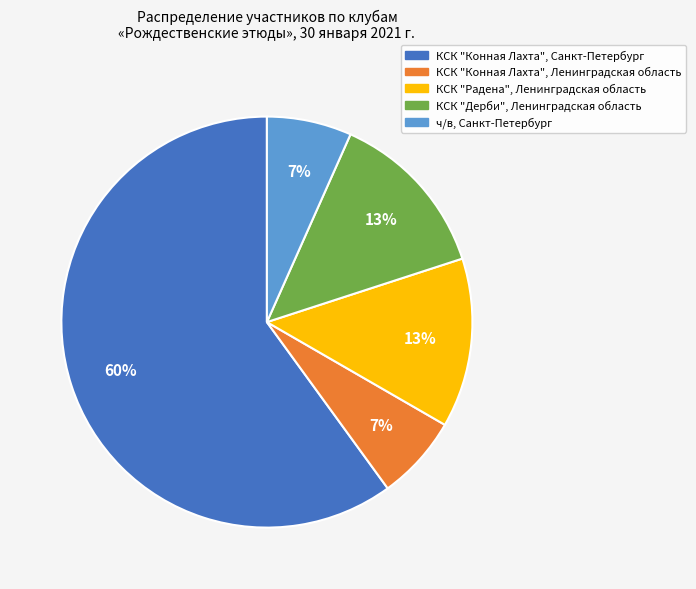

To the nearest percent, what is the difference between the largest and smallest slice percentages?

53%